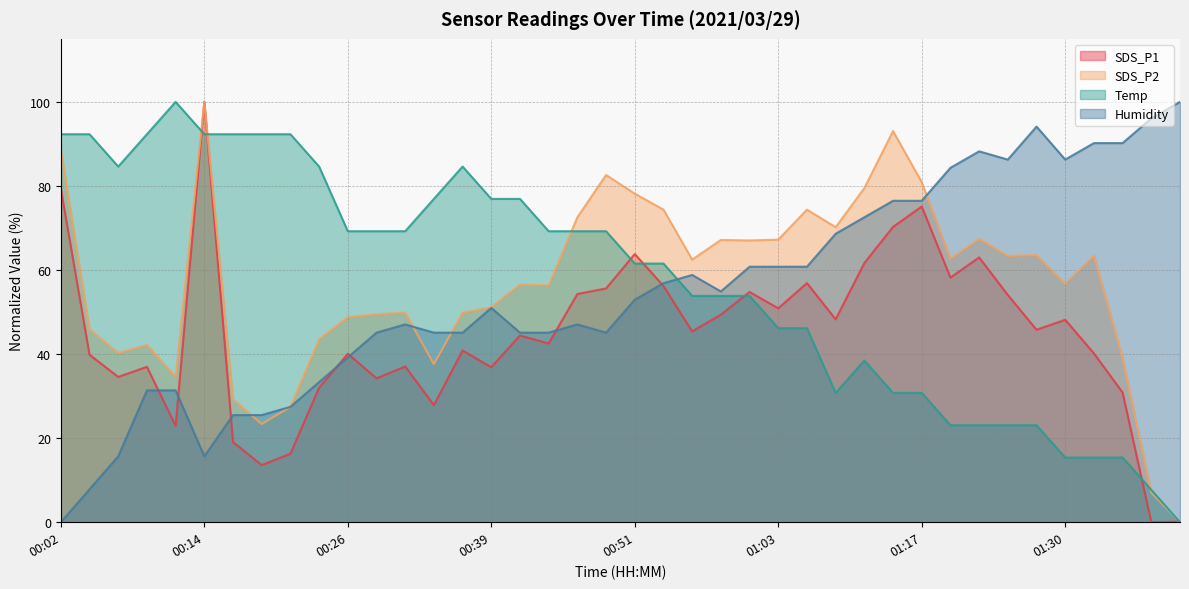

What is the sum of the SDS_P1 values at 01:35 and 00:46?

85.1